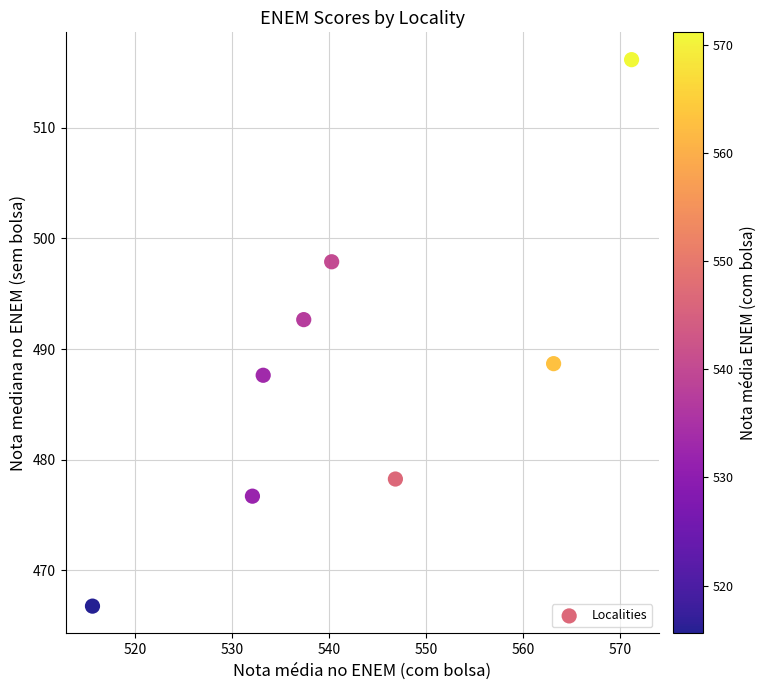

What is the range of X values (max minus min)?

55.6